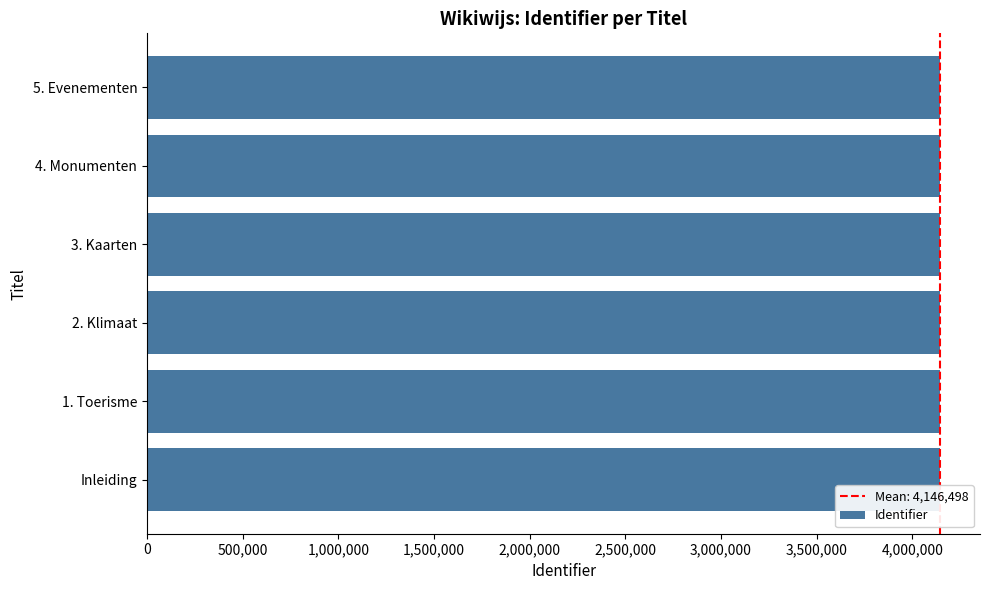

What is the ratio of the value at 1. Toerisme to the value at 5. Evenementen?

1.0